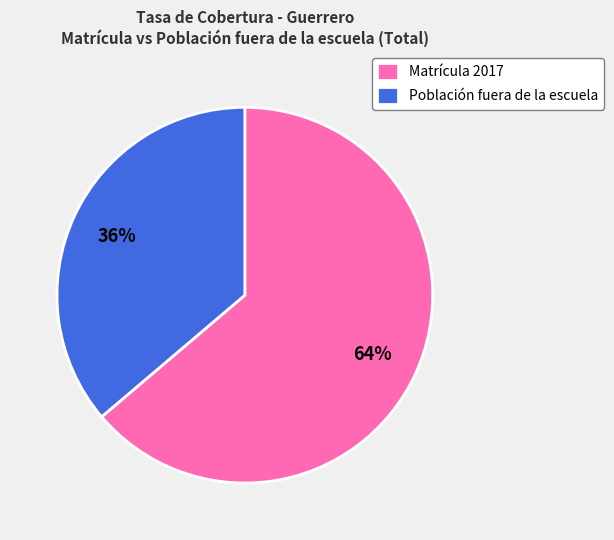

What percentage is the Matrícula 2017 slice, to the nearest percent?

64%